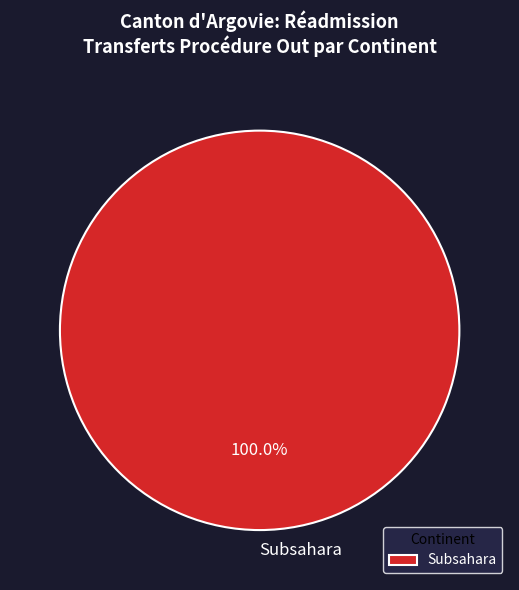

Rank the categories by value from lowest to highest.

Subsahara